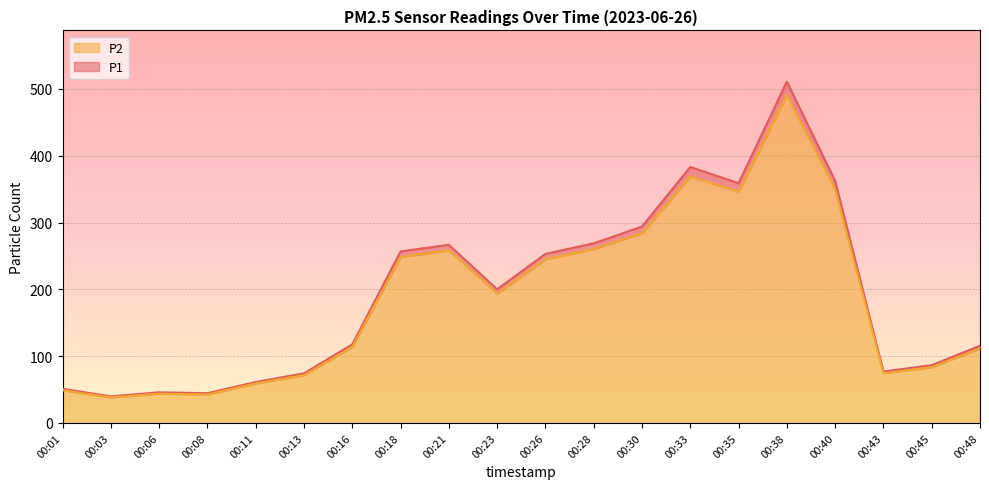

Which series has the largest total across all categories?

P1